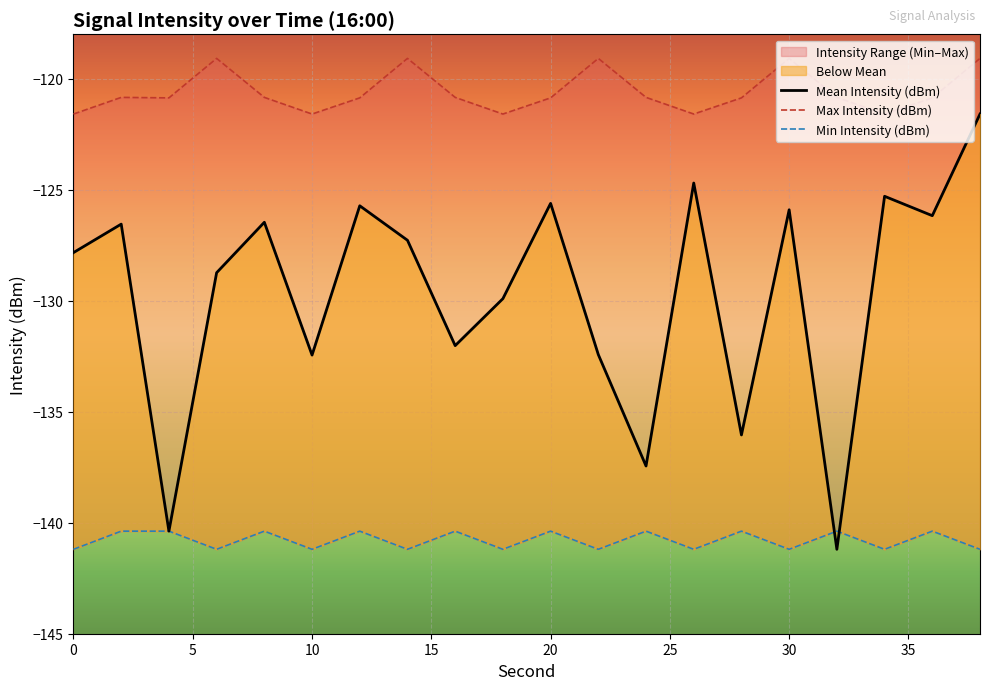

At 20, list the series in order from largest to smallest.

Max Intensity (dBm), Mean Intensity (dBm), Min Intensity (dBm)